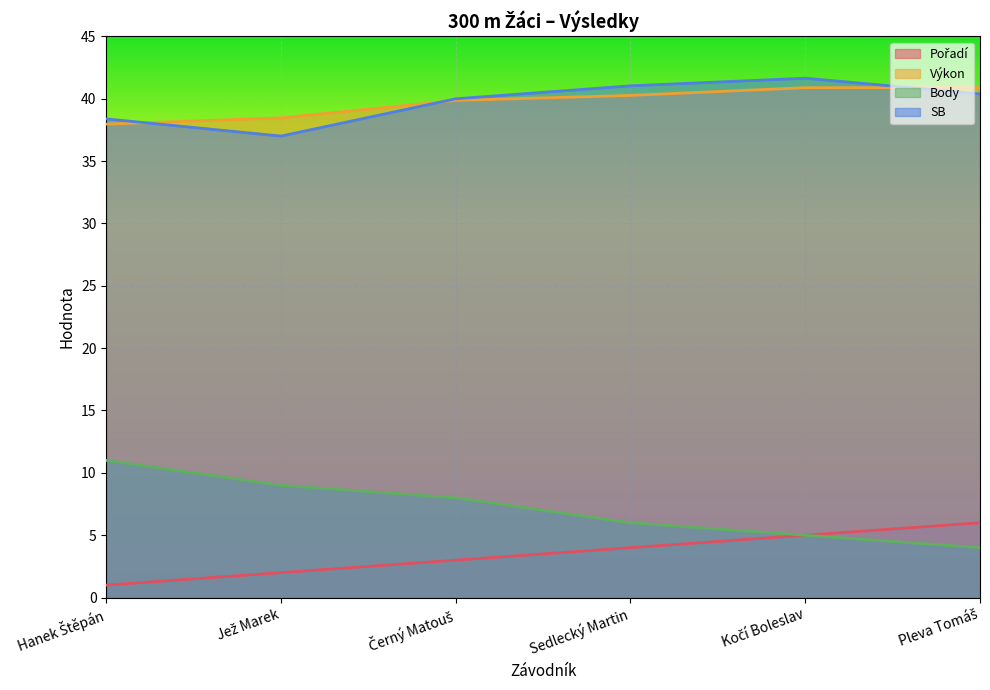

True or false: Pořadí has more than 2 points higher than both neighbors.

False